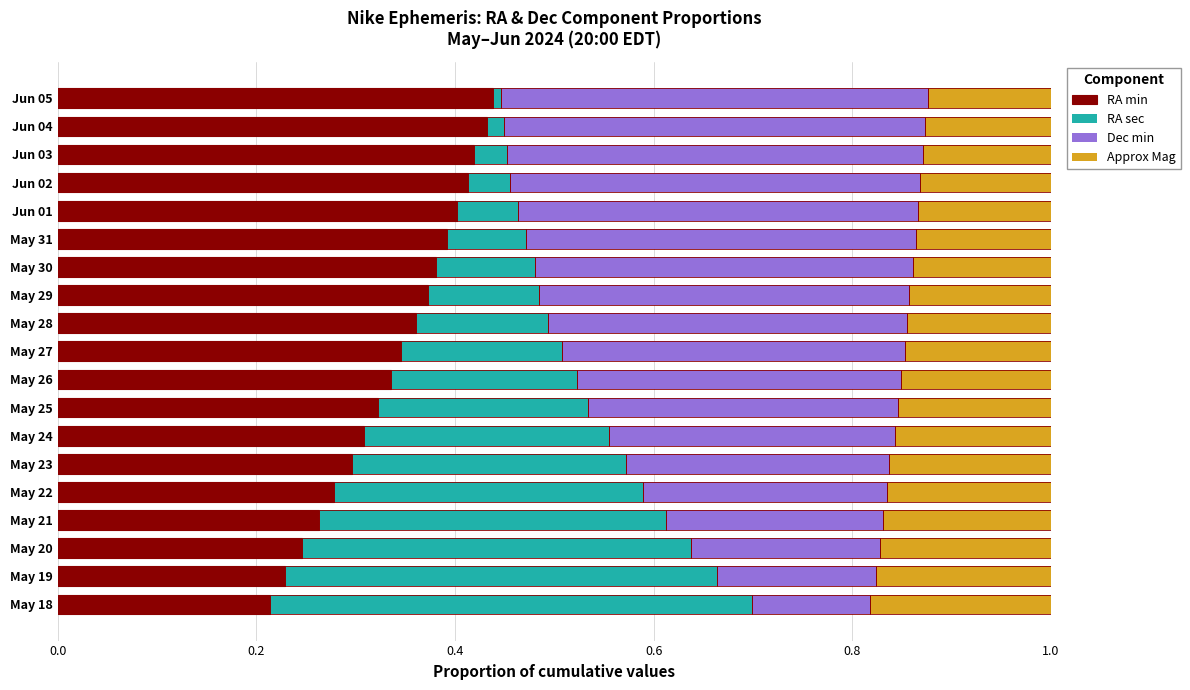

Rank the series by their maximum value, from highest to lowest.

RA sec, RA min, Dec min, Approx Mag